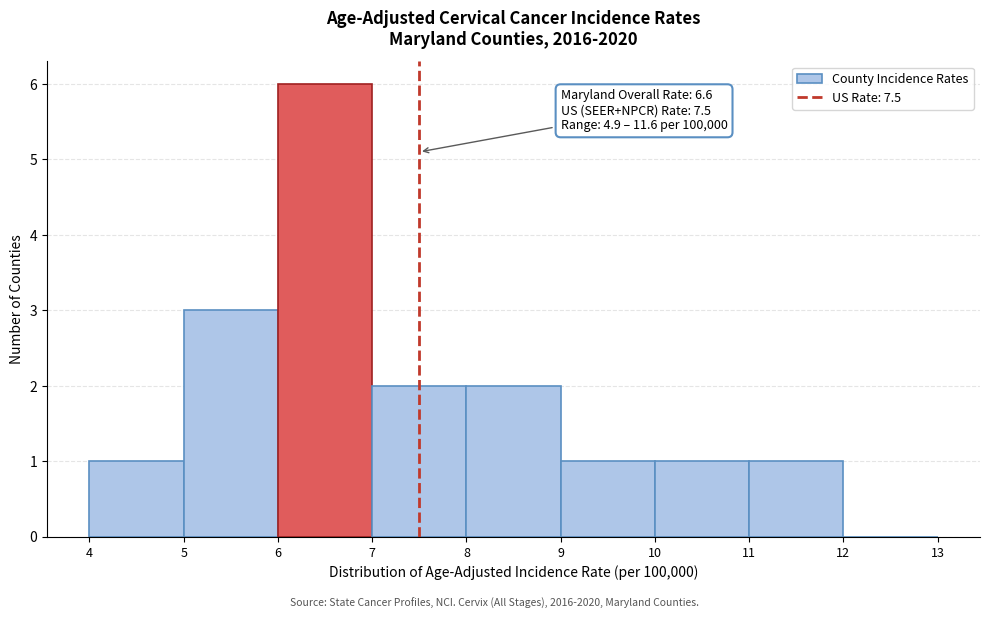

Which range on the x-axis has the tallest bar?

6 to 7